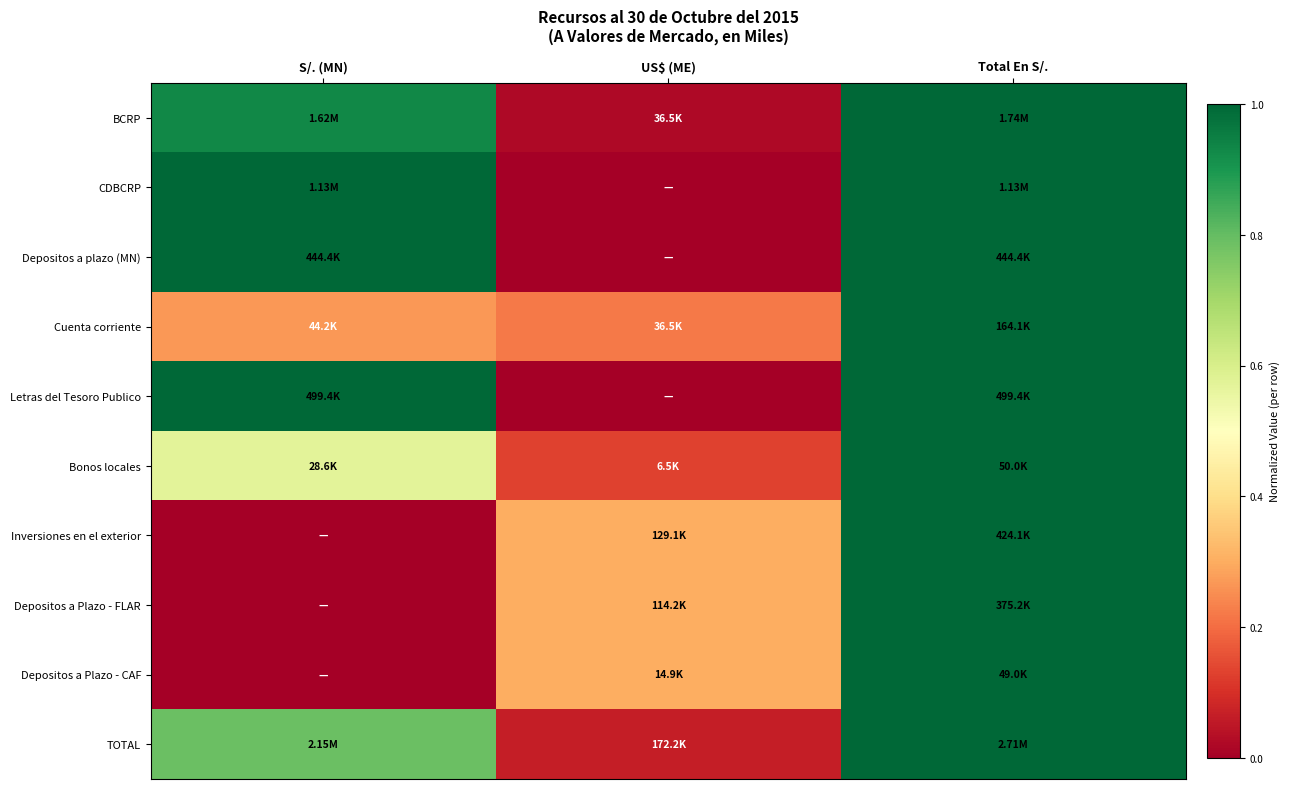

At which category does the chart reach its peak across all series?

Total En S/.